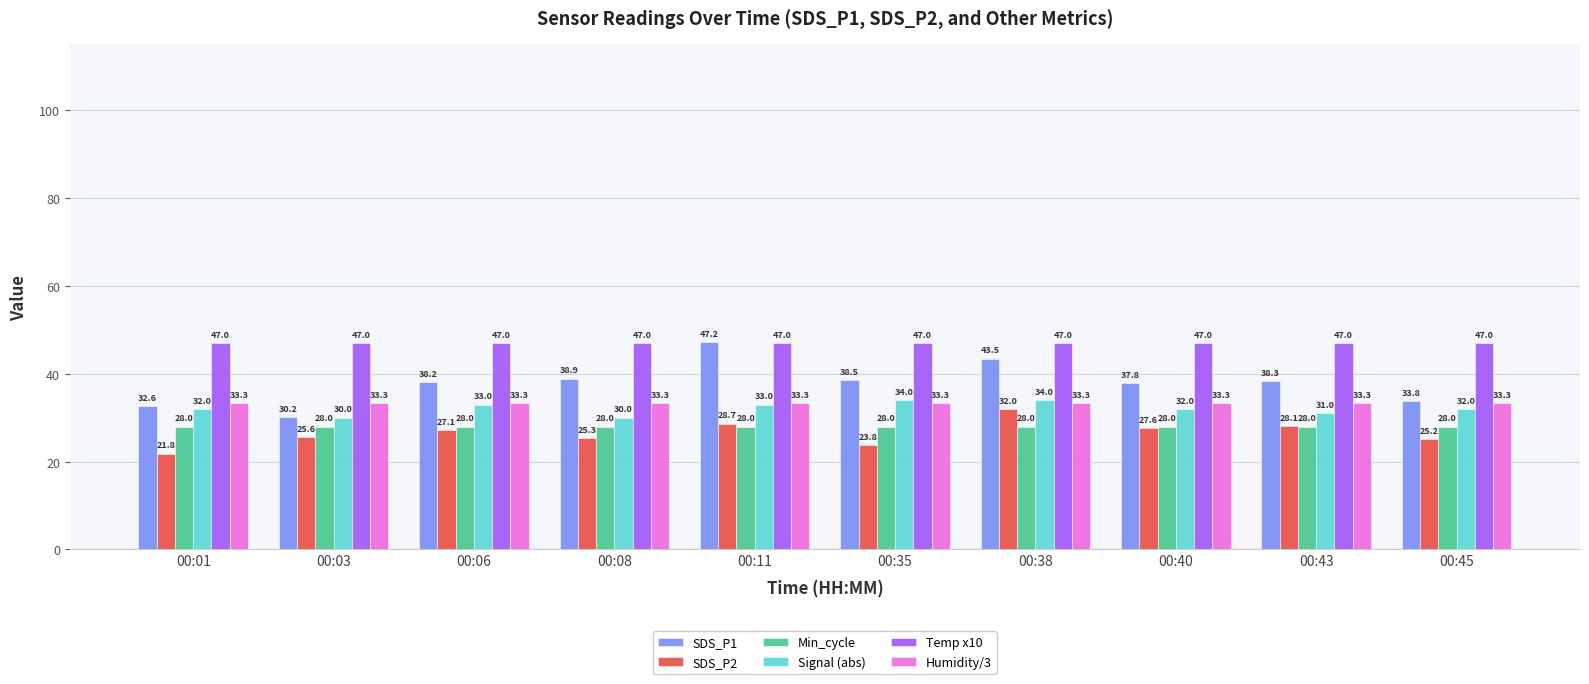

Which label corresponds to the largest value in the chart?

00:11